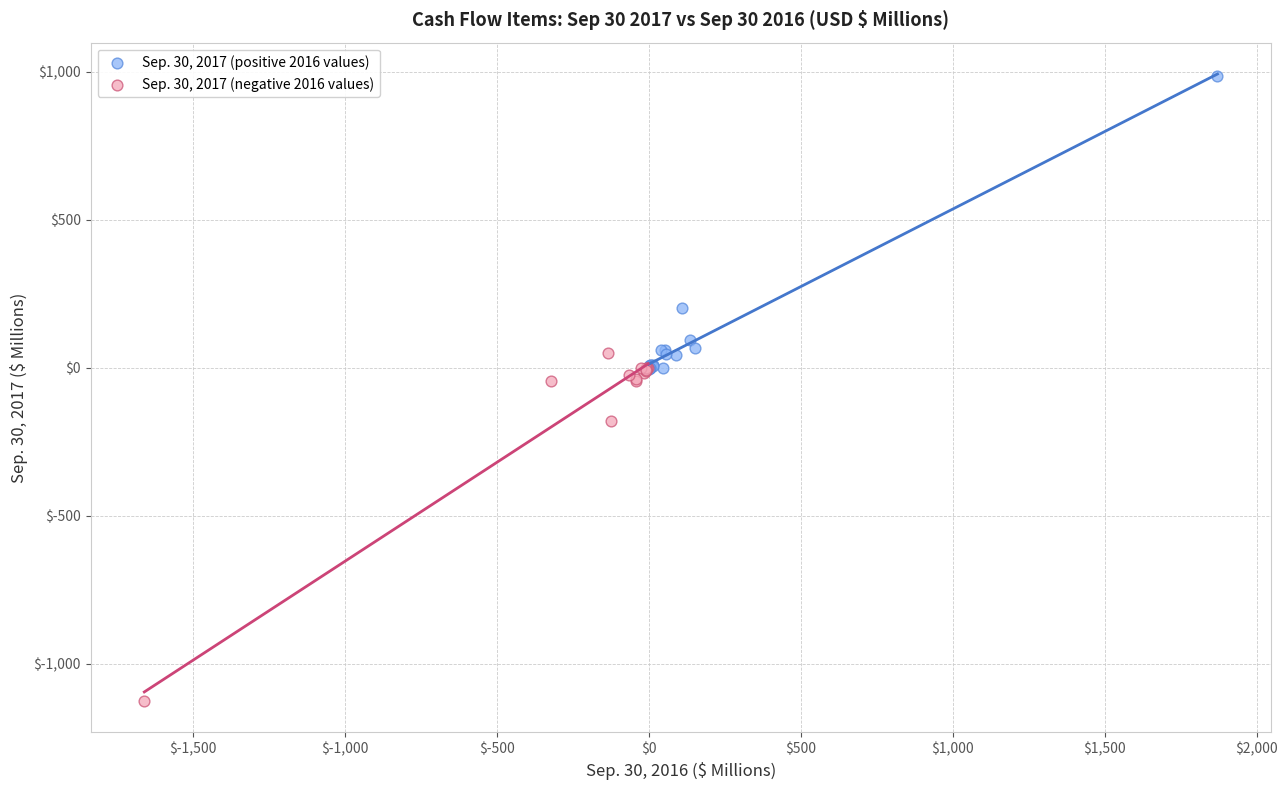

Which series has the largest Y range (max minus min)?

Sep. 30, 2017 (negative 2016 values)